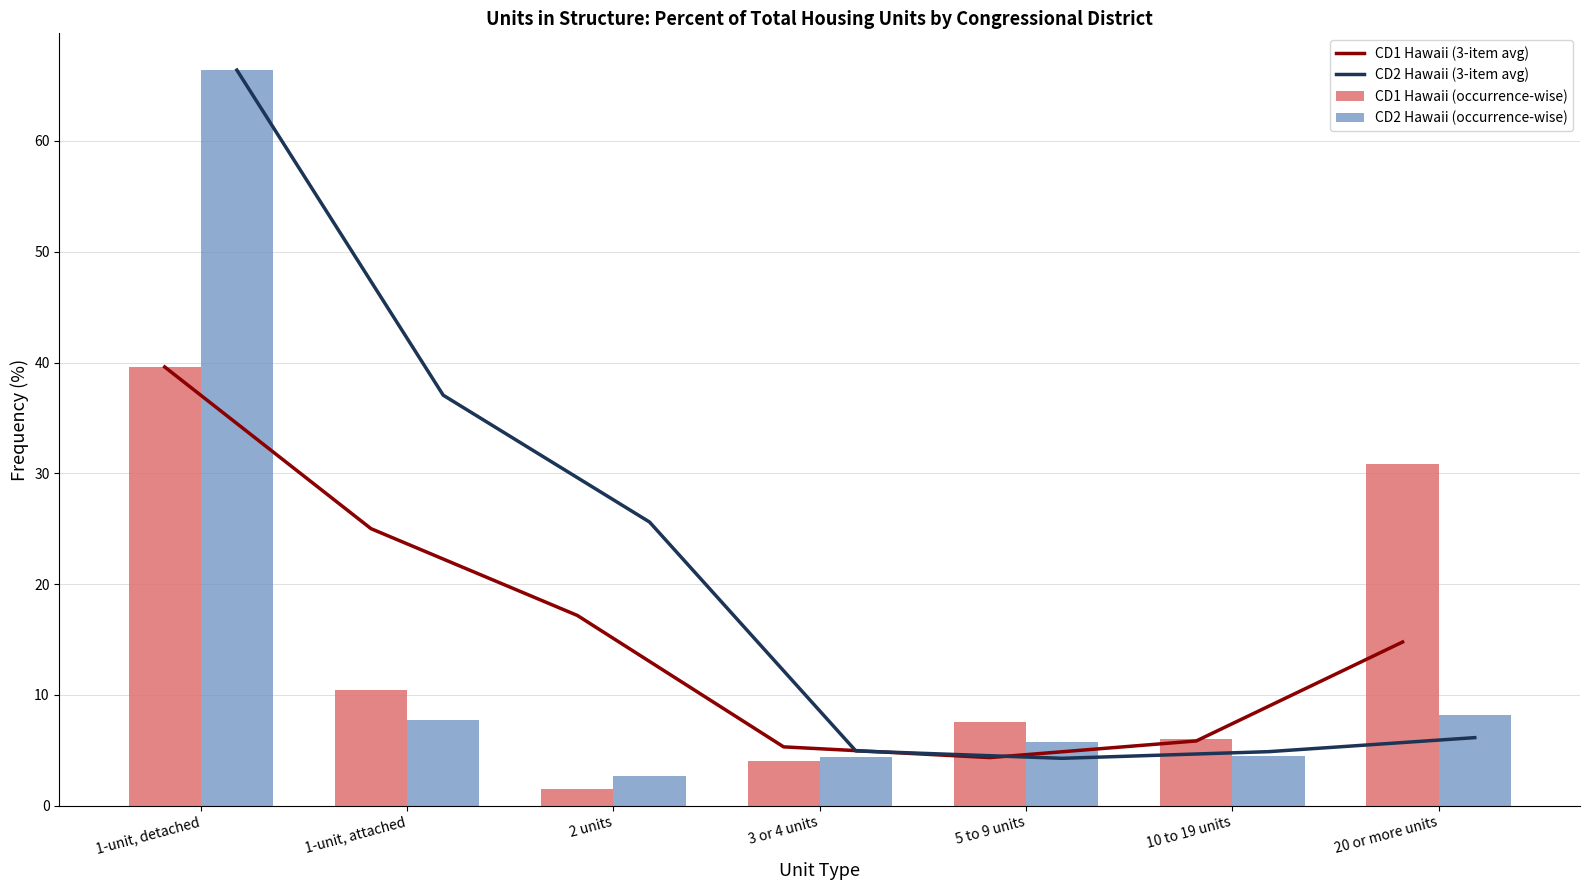

What is the lowest value of the CD2 Hawaii (3-item avg) series?

4.3